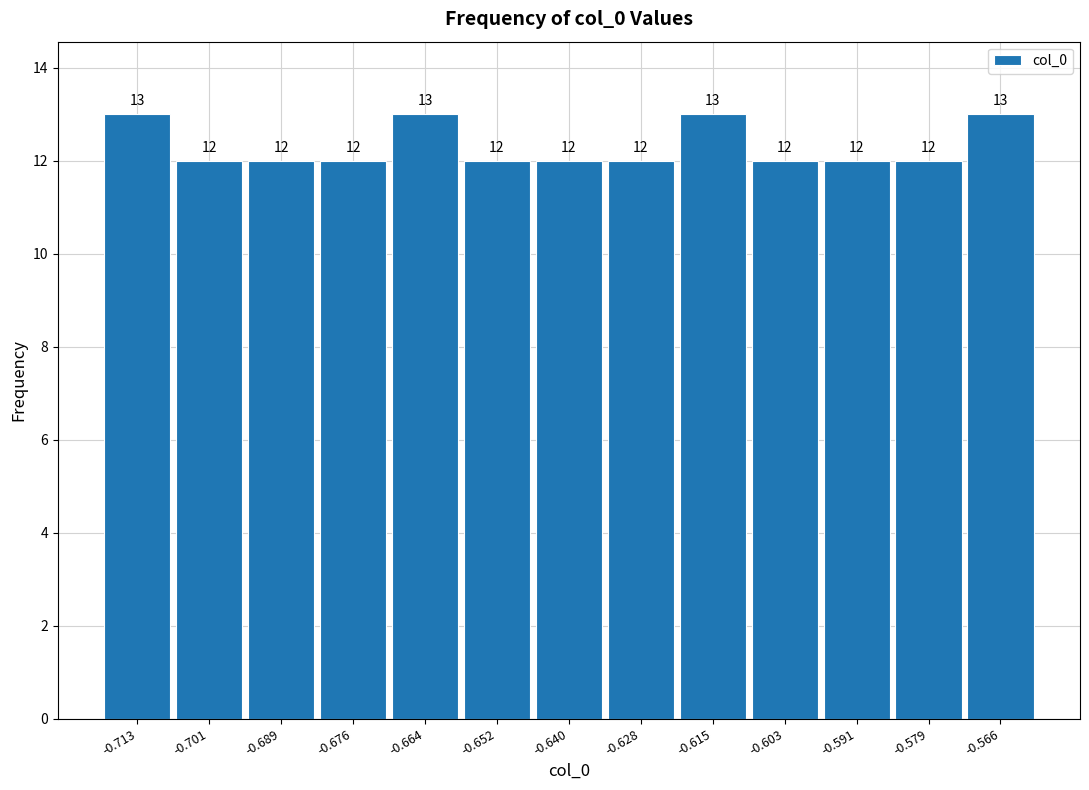

Reading left to right, list every bar in this chart as the range it spans on the x-axis followed by its height. The bar edges are not printed on the chart, so give them approximately, as read against the axis.

-0.720 to -0.708: 13
-0.708 to -0.694: 12
-0.694 to -0.682: 12
-0.682 to -0.670: 12
-0.670 to -0.658: 13
-0.658 to -0.646: 12
-0.646 to -0.634: 12
-0.634 to -0.622: 12
-0.622 to -0.610: 13
-0.610 to -0.596: 12
-0.596 to -0.584: 12
-0.584 to -0.572: 12
-0.572 to -0.560: 13